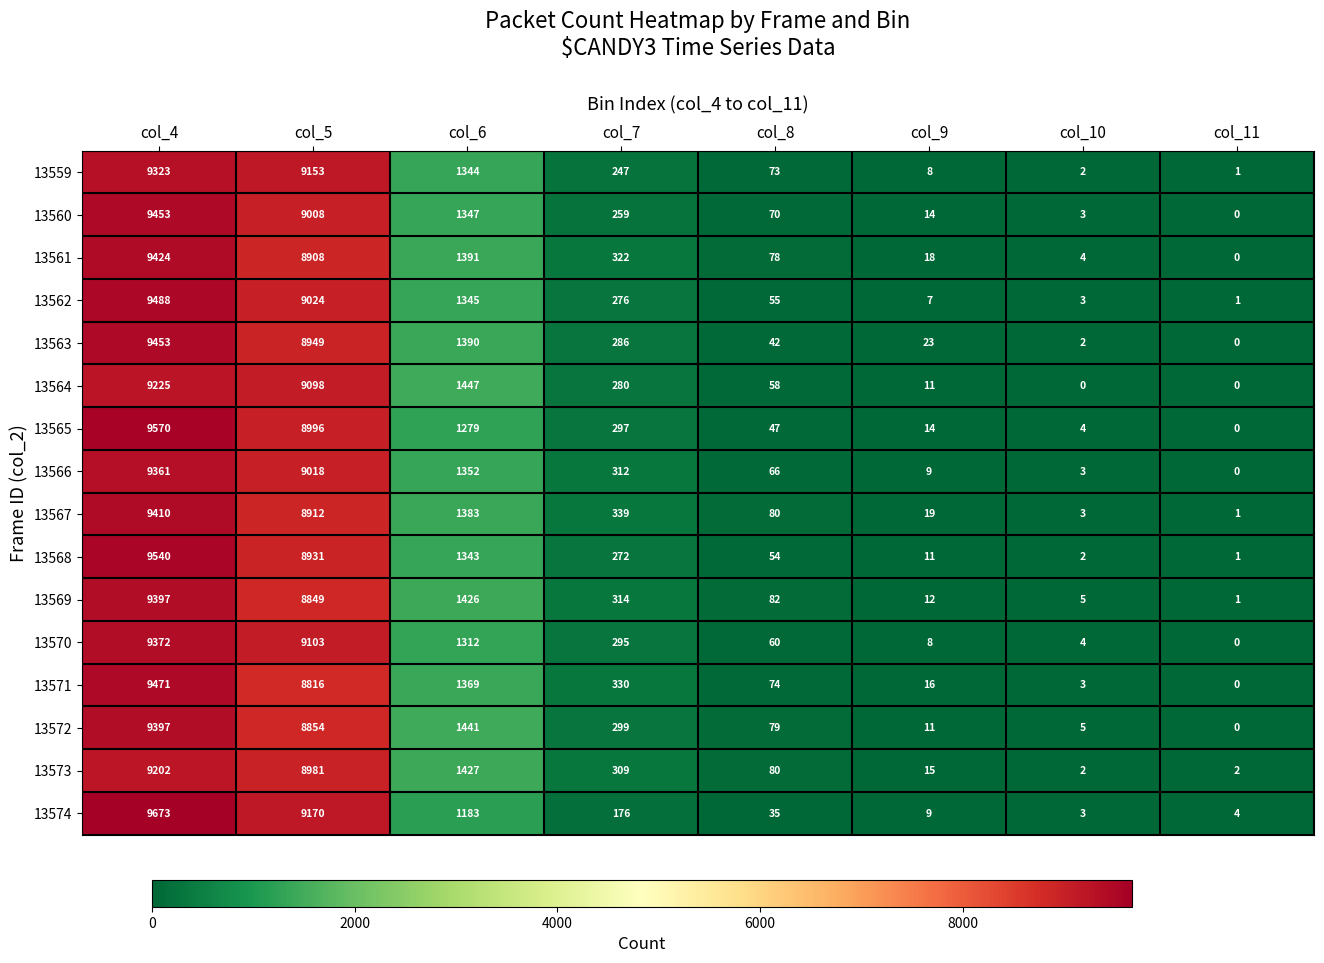

At which label is 13572 closest to 4698?

col_6